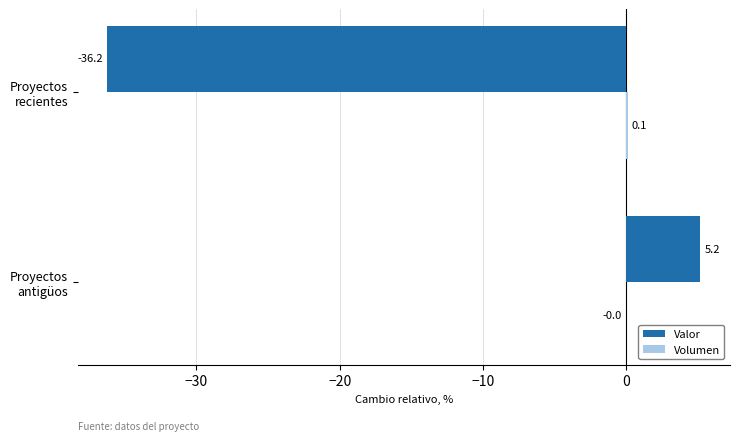

What is the sum of all Valor values?

-31.0